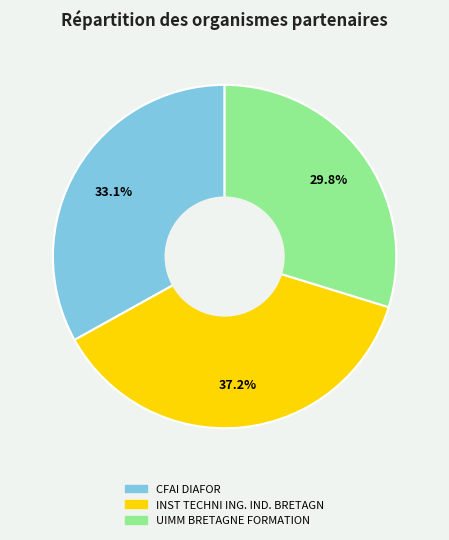

Is there a majority slice in this chart?

No